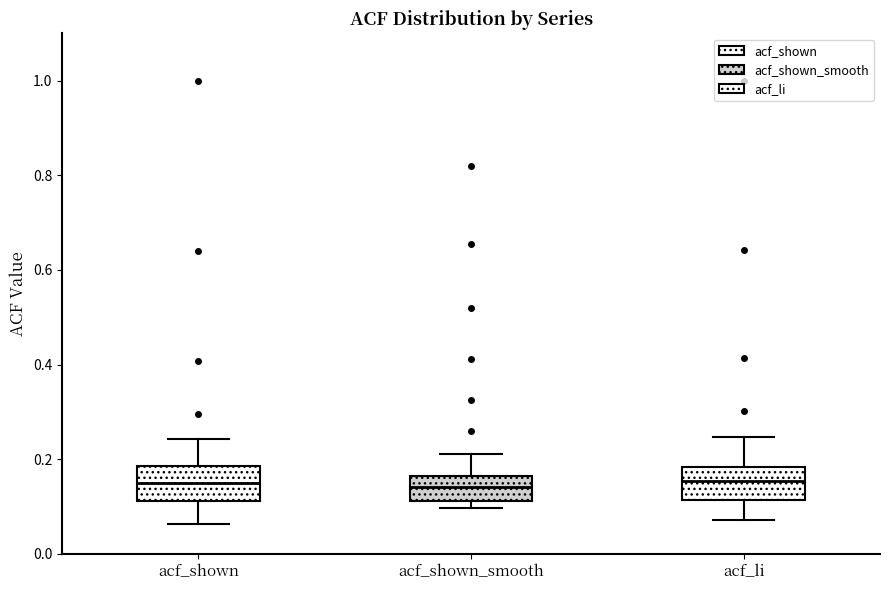

Reading left to right, read every box against the y-axis: the position of its median line, the range the box covers, and the ends of its whiskers. The values are not printed on the chart, so give them approximately, as read against the axis.

acf_shown: median 0.16, box 0.12 to 0.18, whiskers 0.06 to 0.24
acf_shown_smooth: median 0.14, box 0.12 to 0.16, whiskers 0.10 to 0.22
acf_li: median 0.16, box 0.12 to 0.18, whiskers 0.08 to 0.24